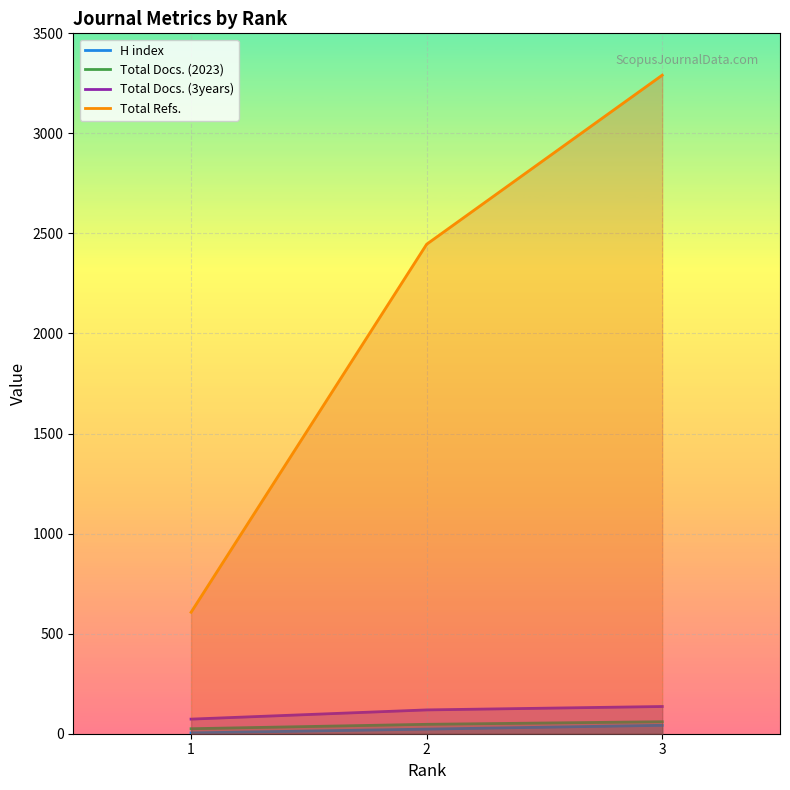

What is the average value of the Total Docs. (2023) series?

44